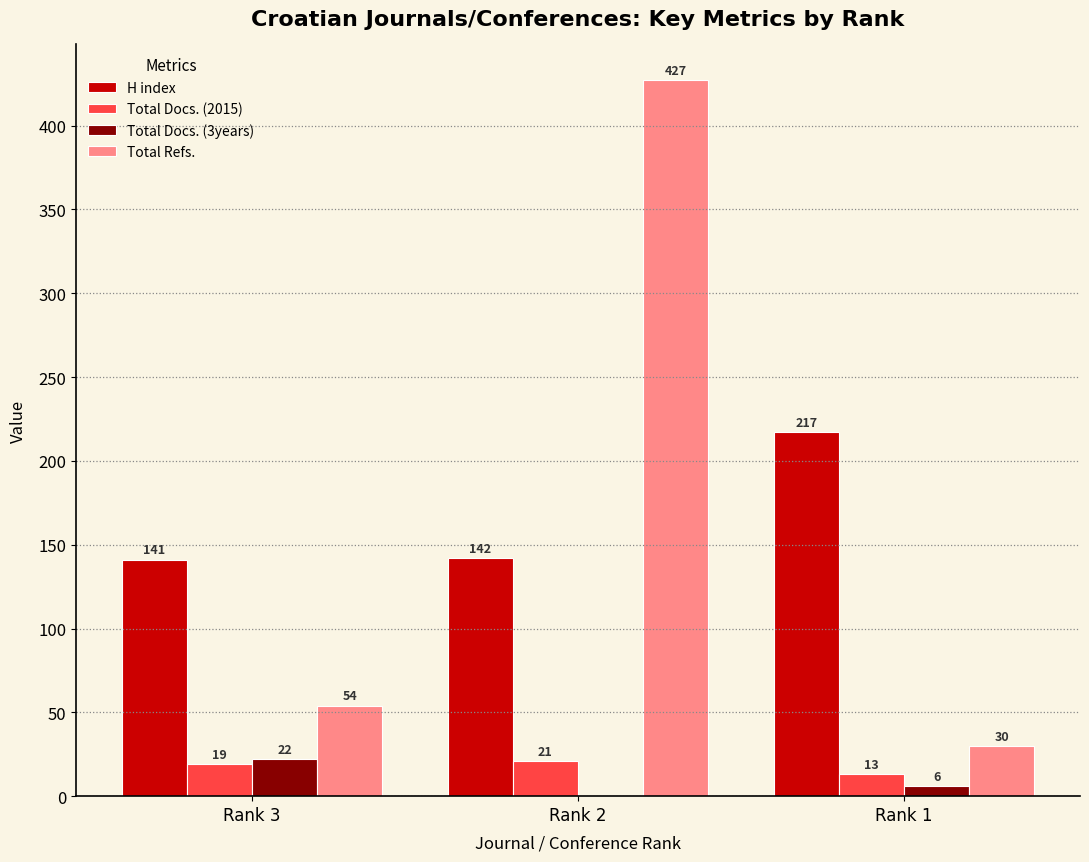

At which label does Total Docs. (3years) first exceed 6?

Rank 3